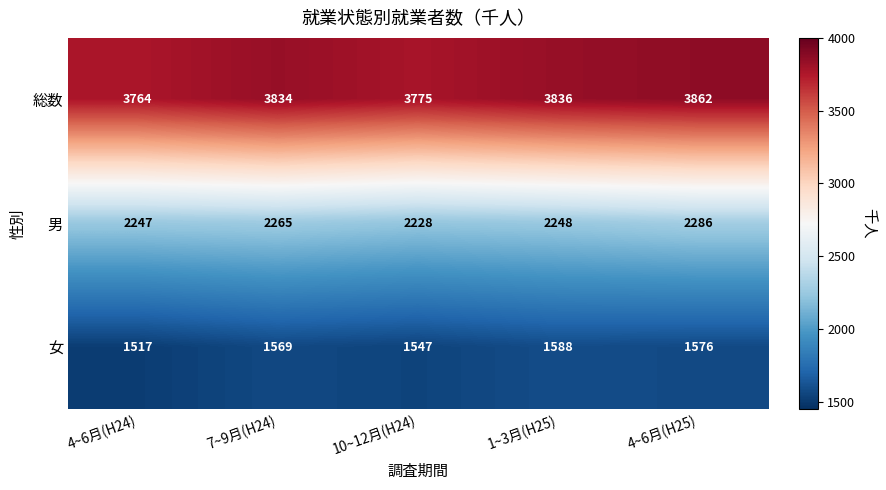

At which category is the sum across all series the highest?

4~6月(H25)